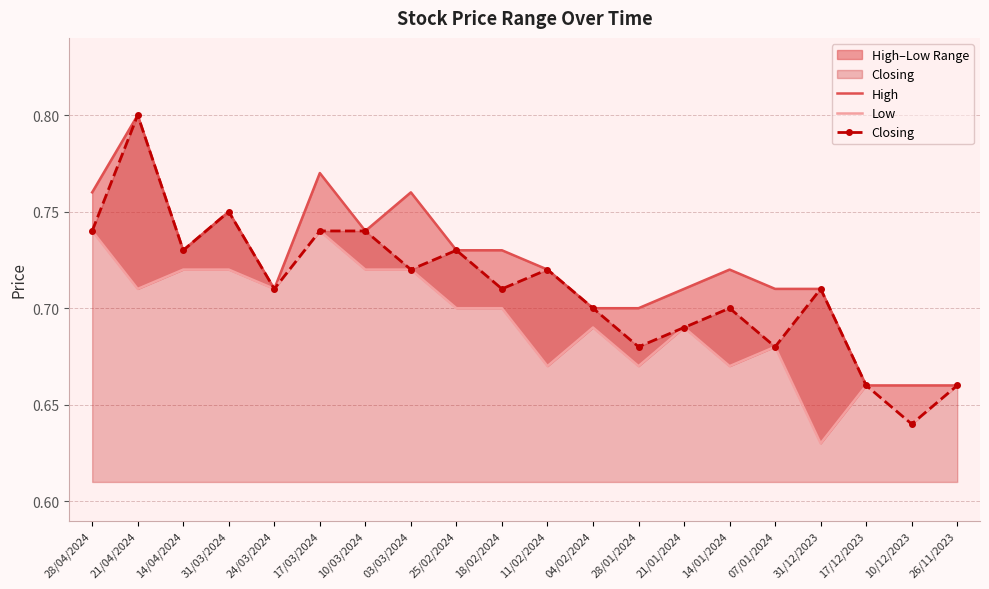

At 17/03/2024, list the series in order from smallest to largest.

Low, Closing, High